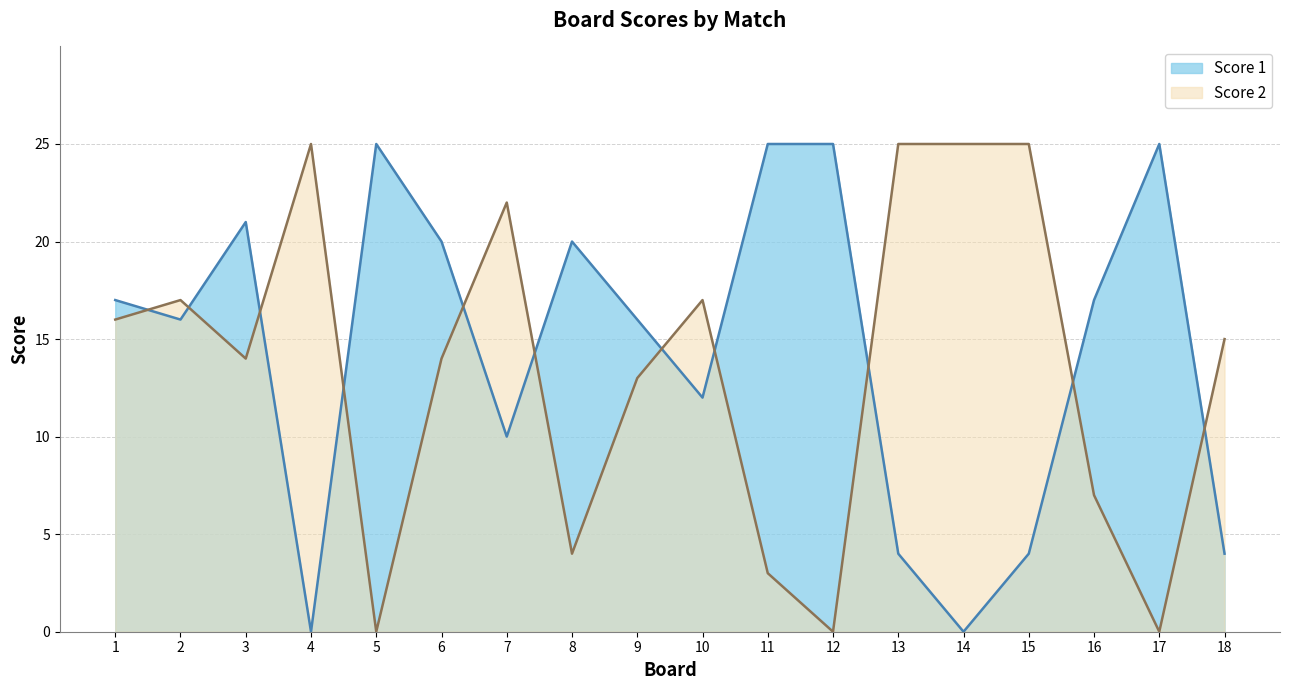

Which series has the largest range (max minus min)?

Score 1